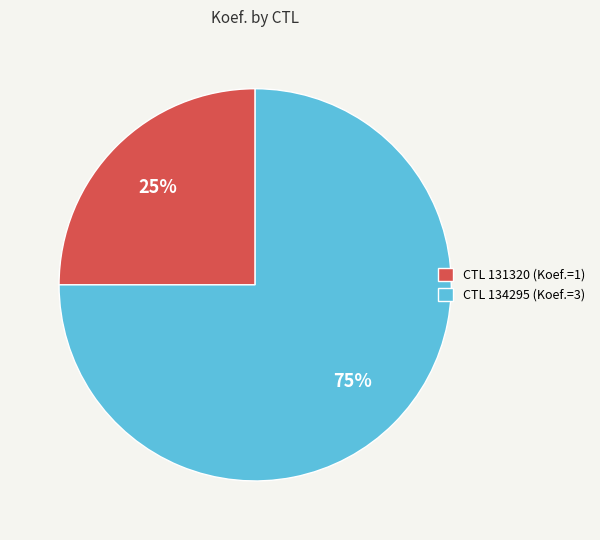

How many segments does this pie chart have?

2